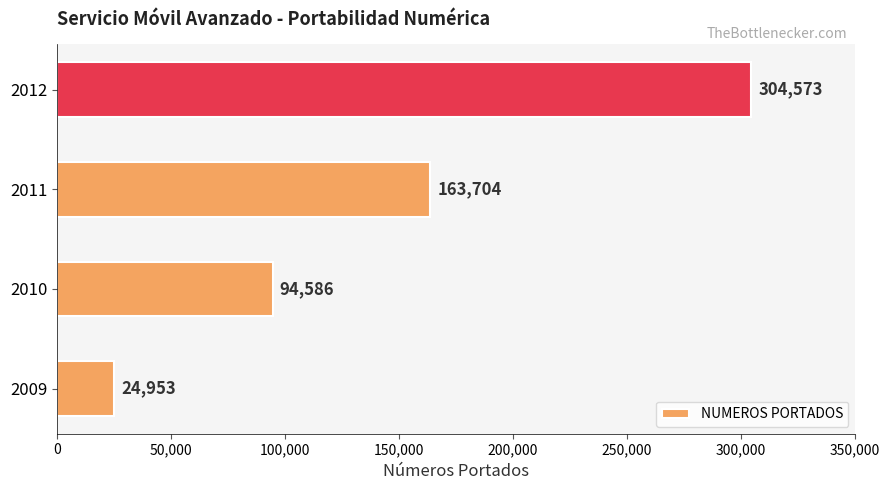

Which category has the highest value across all series?

2012